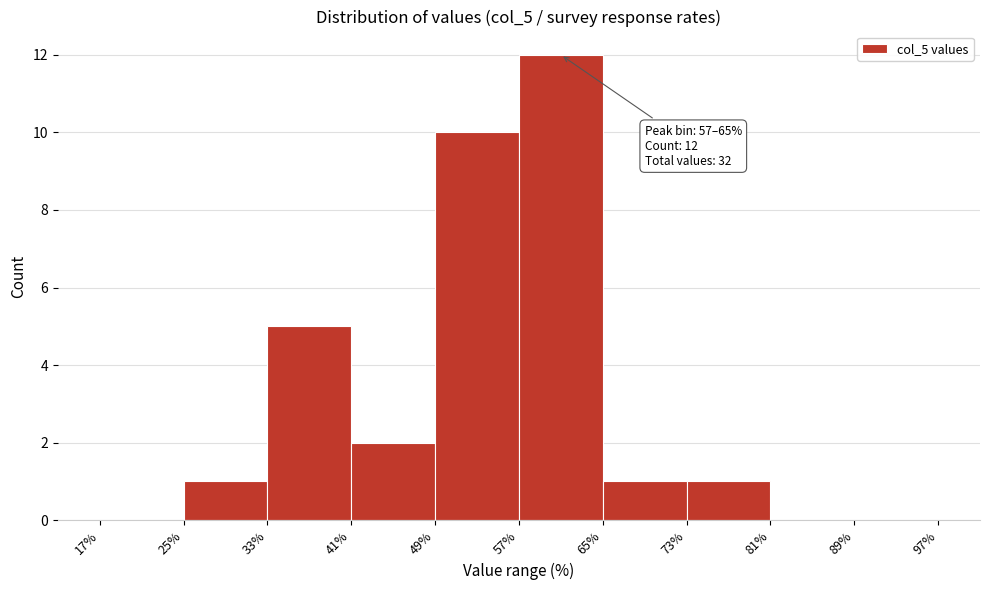

Over which range of the x-axis is the bar tallest?

57% to 65%